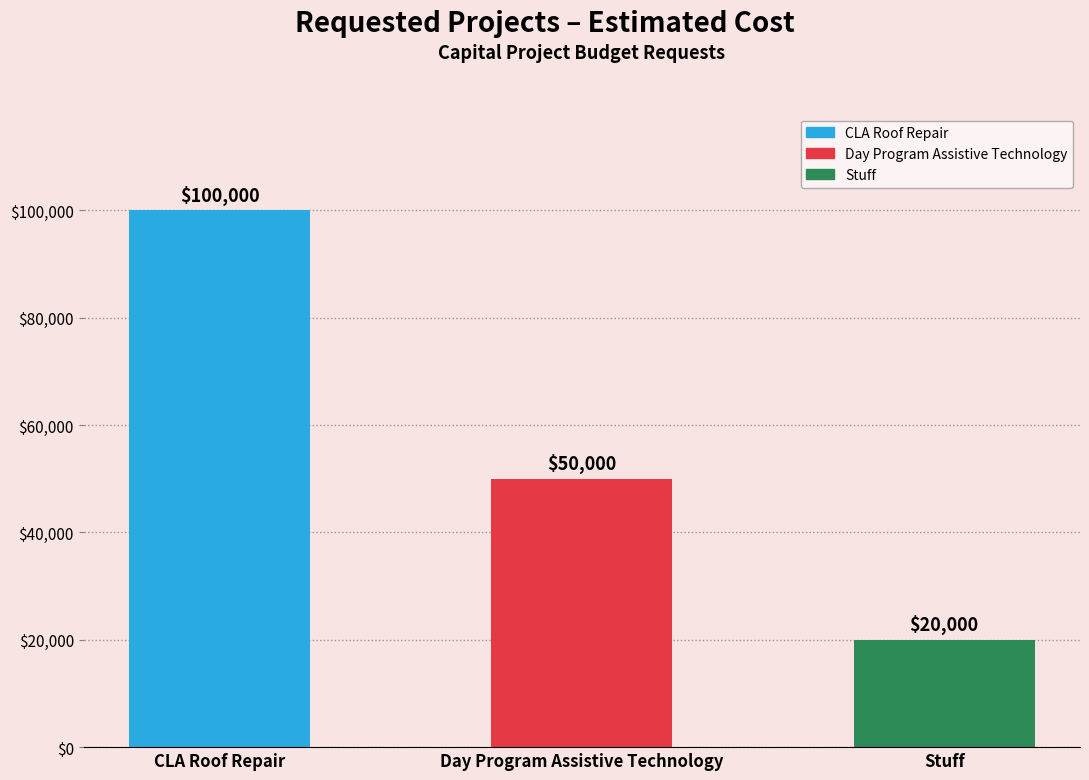

What is the minimum value shown in the chart?

20000